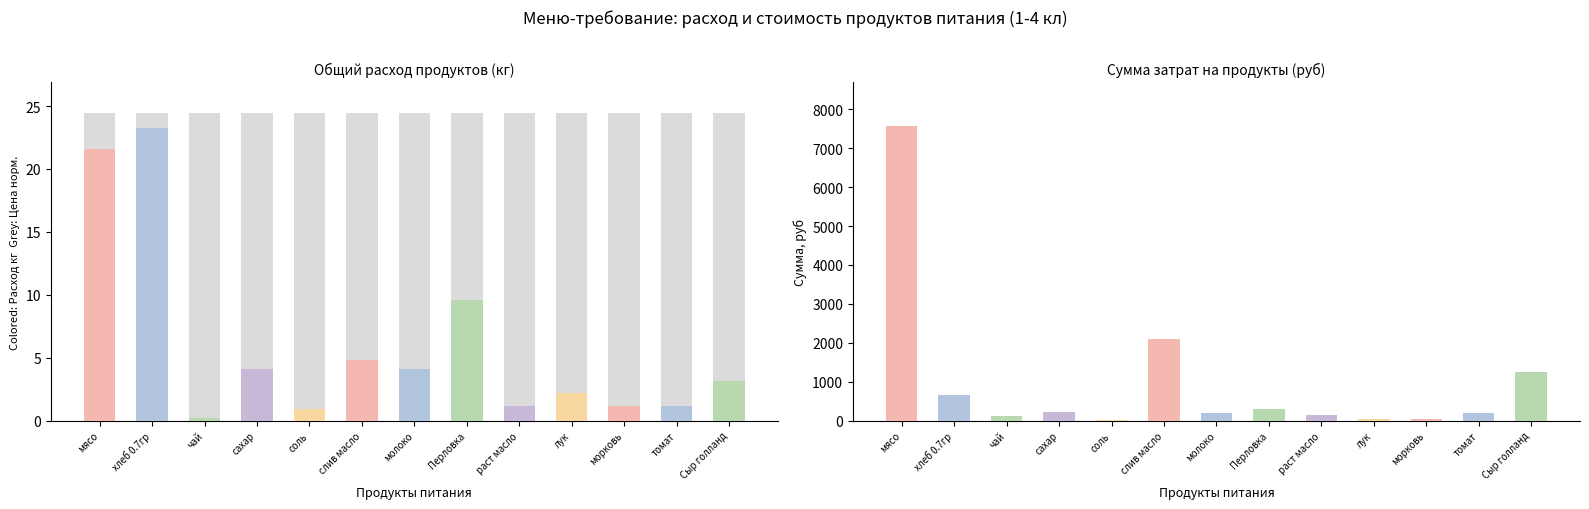

What is the label of the 1st bar from the right?

Сыр голланд